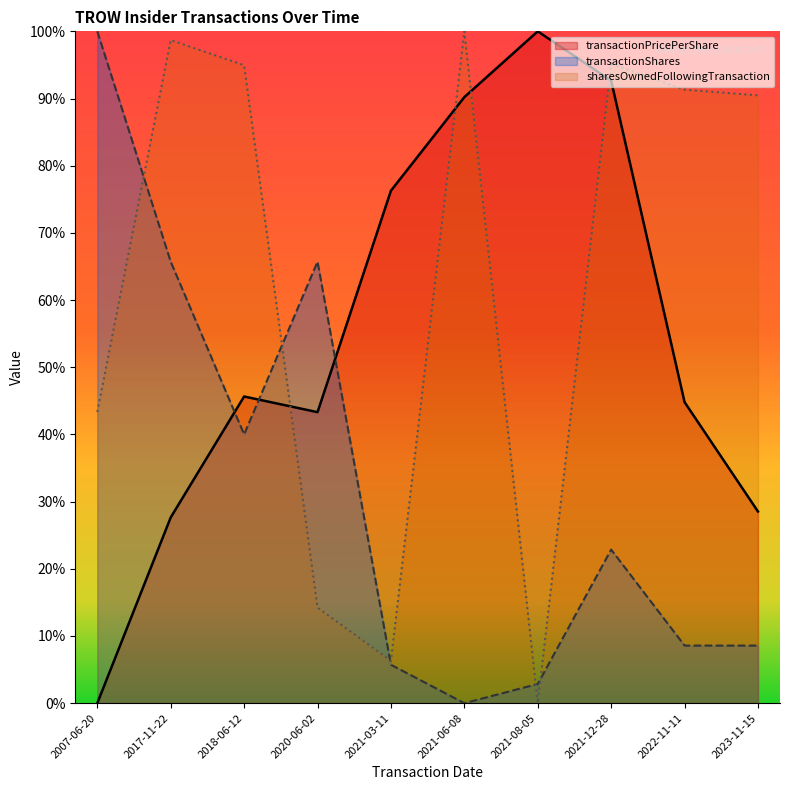

The transactionPricePerShare series shows 8.2 at 2017-11-22. True or false?

False